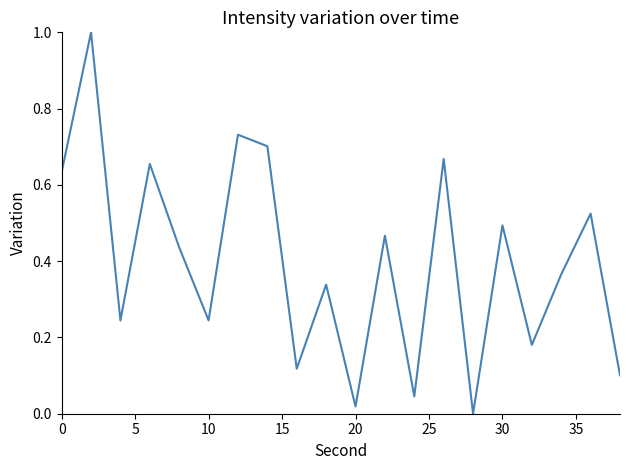

What is the difference between the maximum and minimum values?

1.0